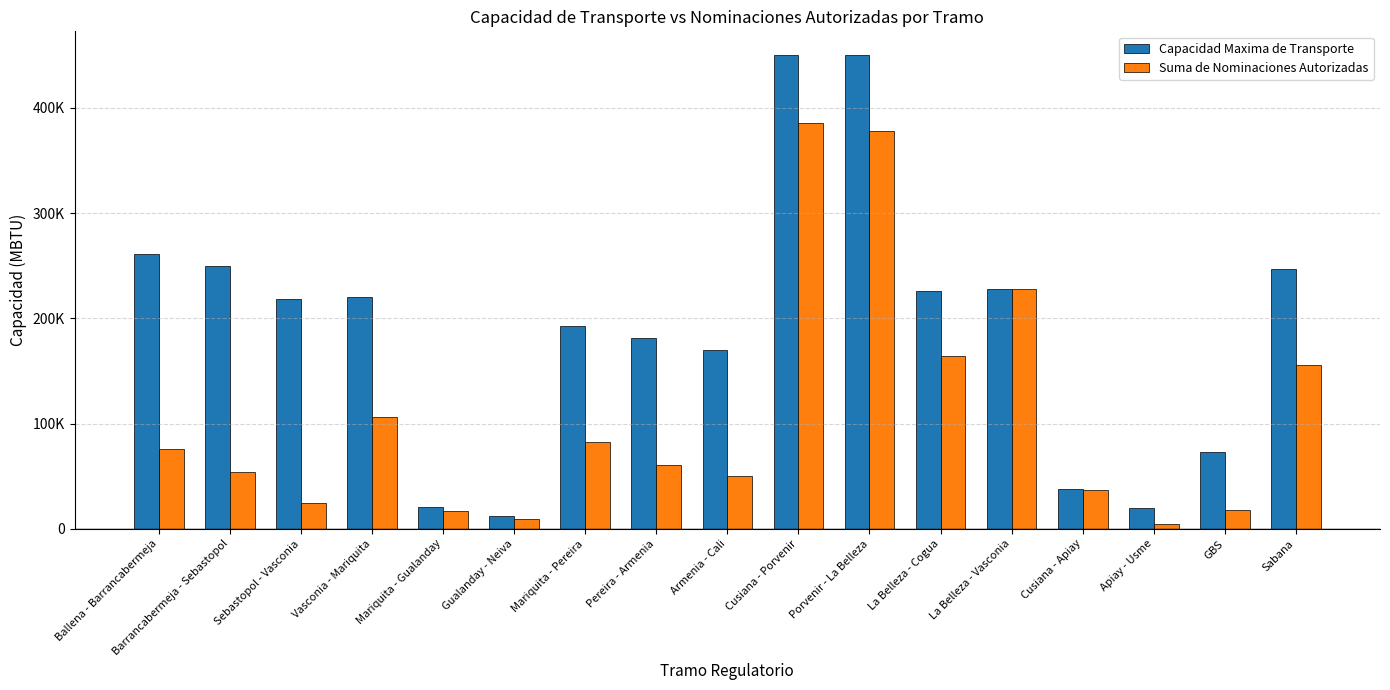

Rank the series by their maximum value, from lowest to highest.

Suma de Nominaciones Autorizadas, Capacidad Maxima de Transporte